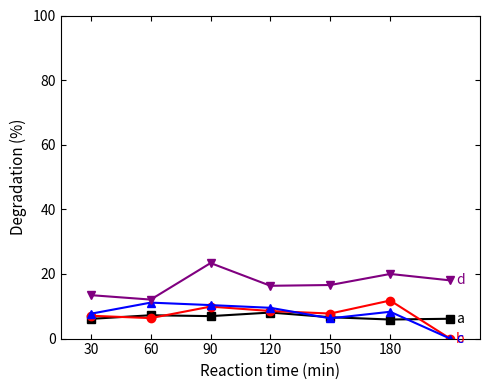

What is the maximum value shown in the chart?

23.4